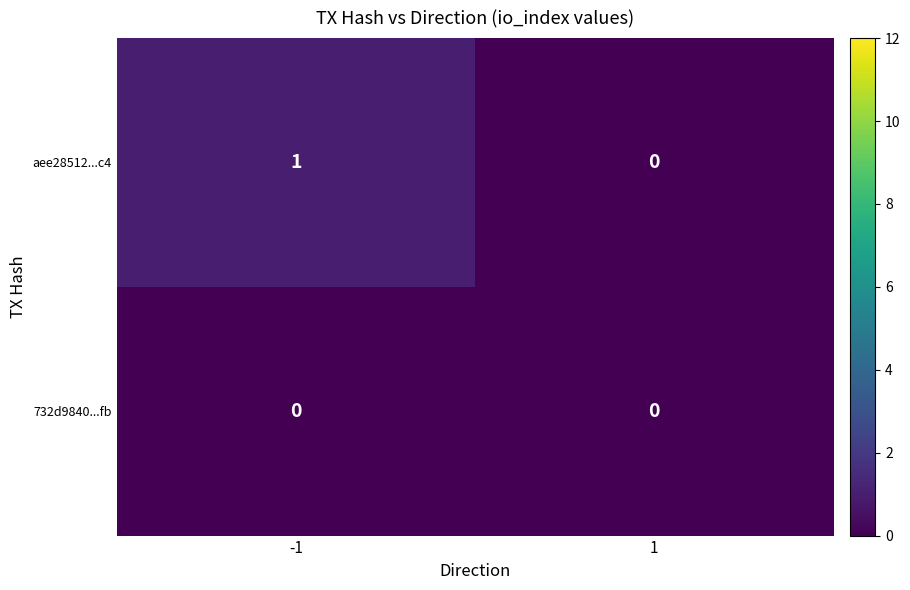

Which series changed the most between -1 and 1?

aee28512...c4